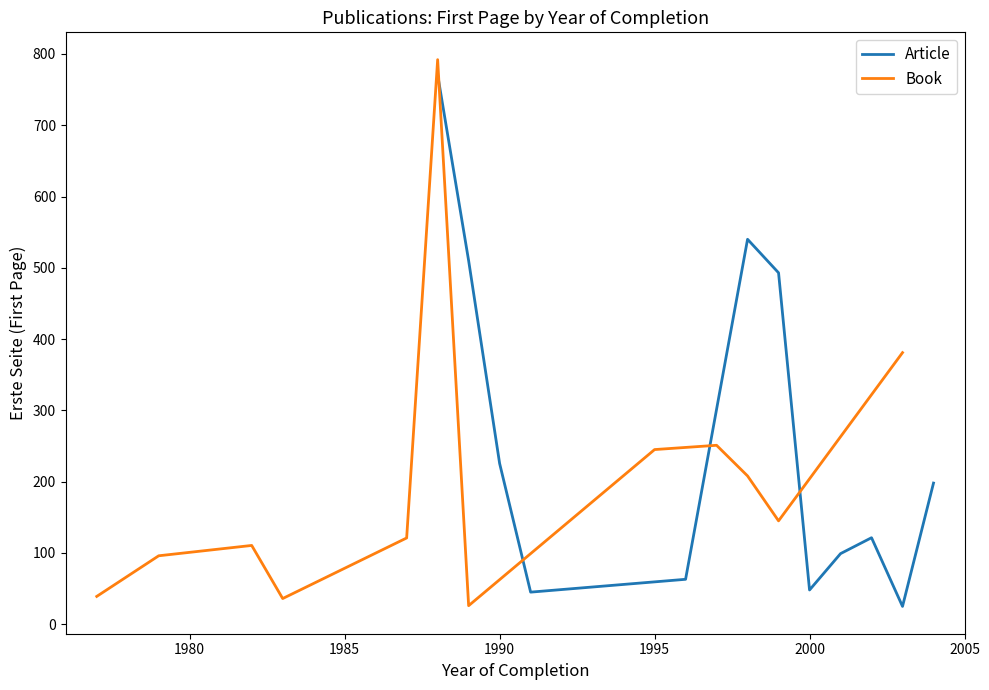

What is the minimum value for Article?

25.0